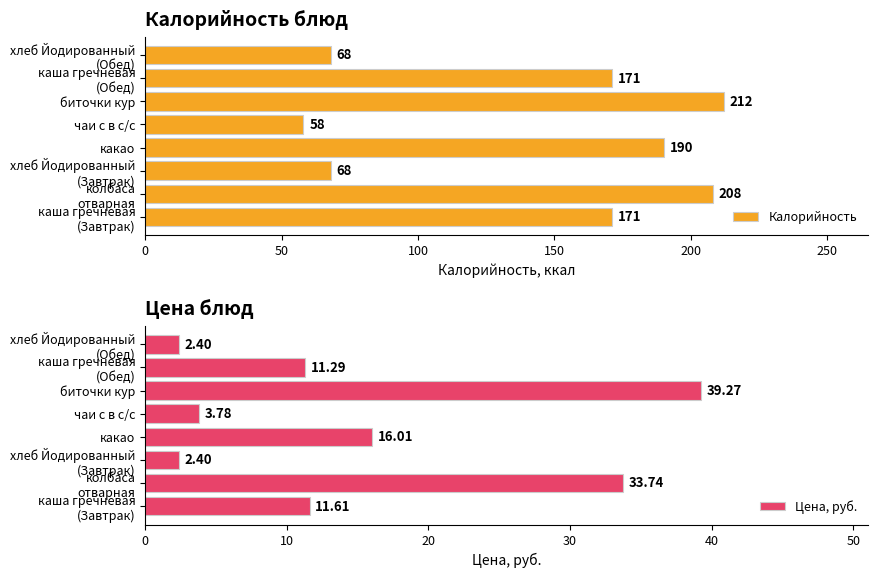

List the series in order of their overall mean, highest first.

Калорийность, Цена, руб.